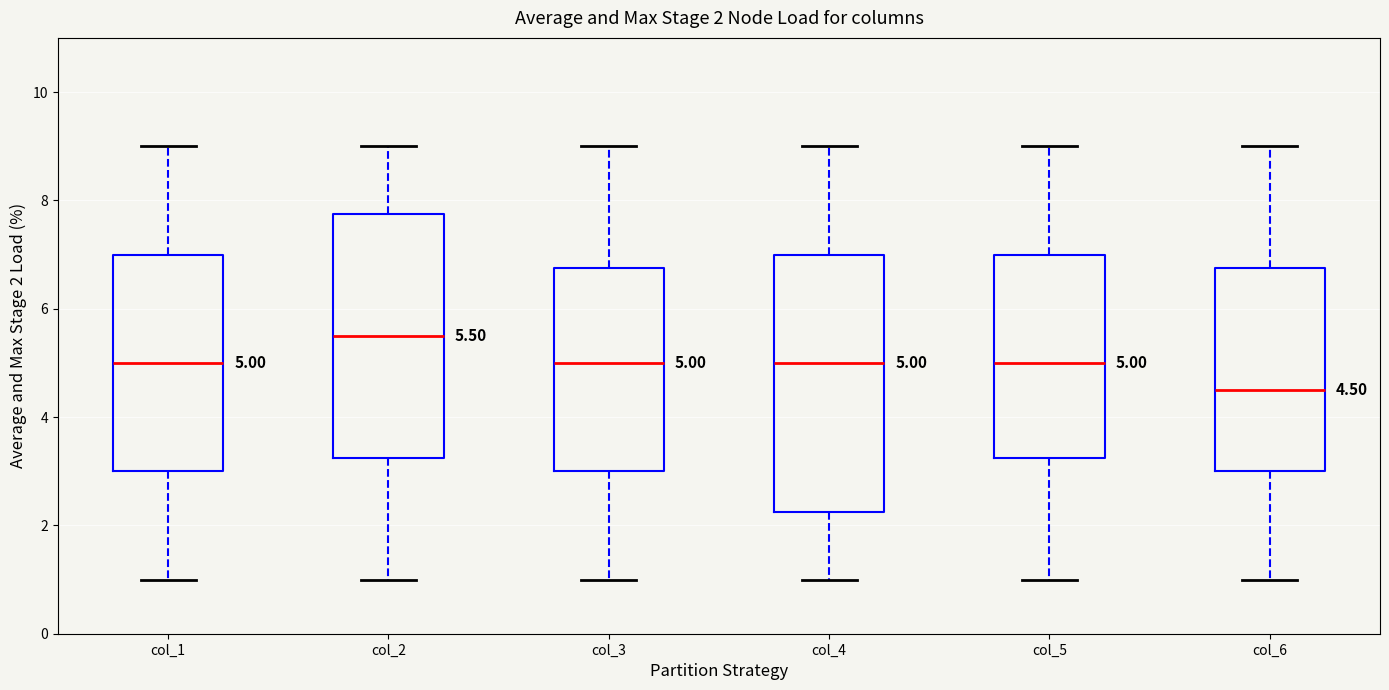

Which box has the lowest median line?

col_6